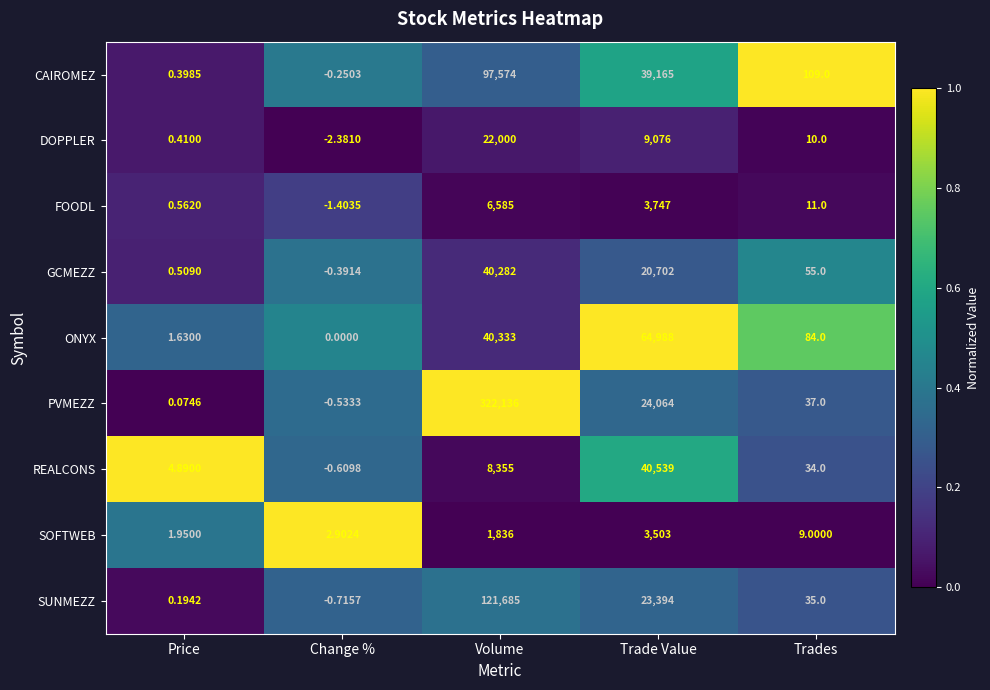

Which category has the lowest value in the CAIROMEZ series?

Change %